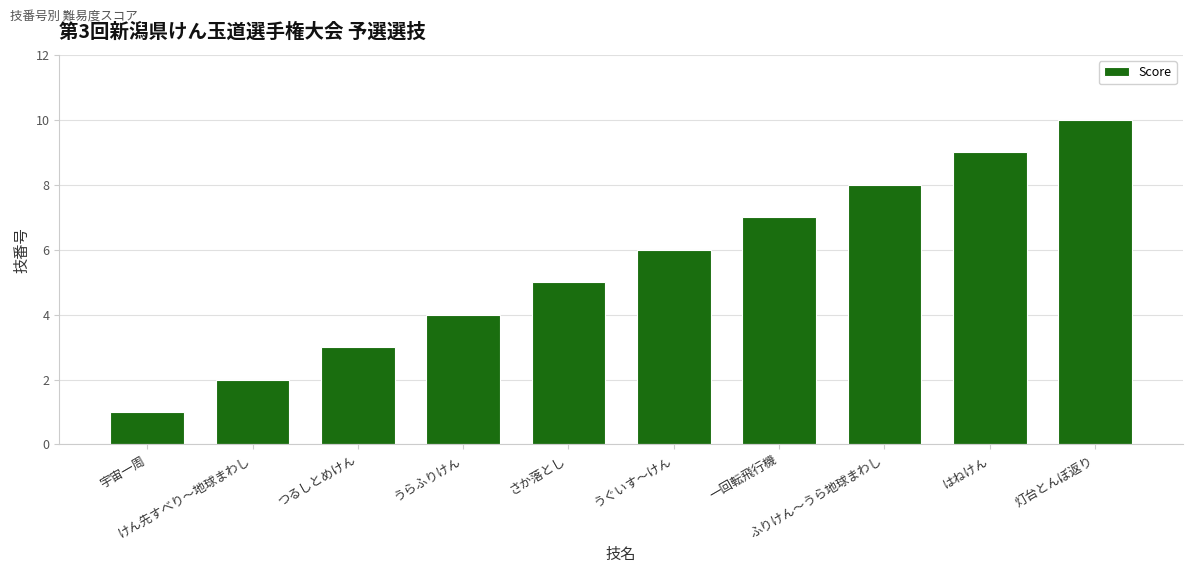

Reading left to right, what are all the values shown in this chart?

宇宙一周=1	けん先すべり～地球まわし=2	つるしとめけん=3	うらふりけん=4	さか落とし=5	うぐいす～けん=6	一回転飛行機=7	ふりけん～うら地球まわし=8	はねけん=9	灯台とんぼ返り=10